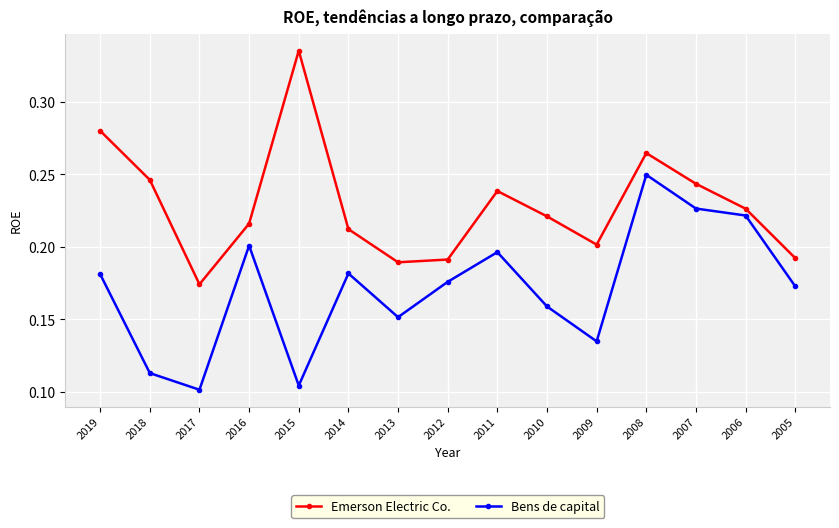

What is the total value across all series at 2015?

0.4